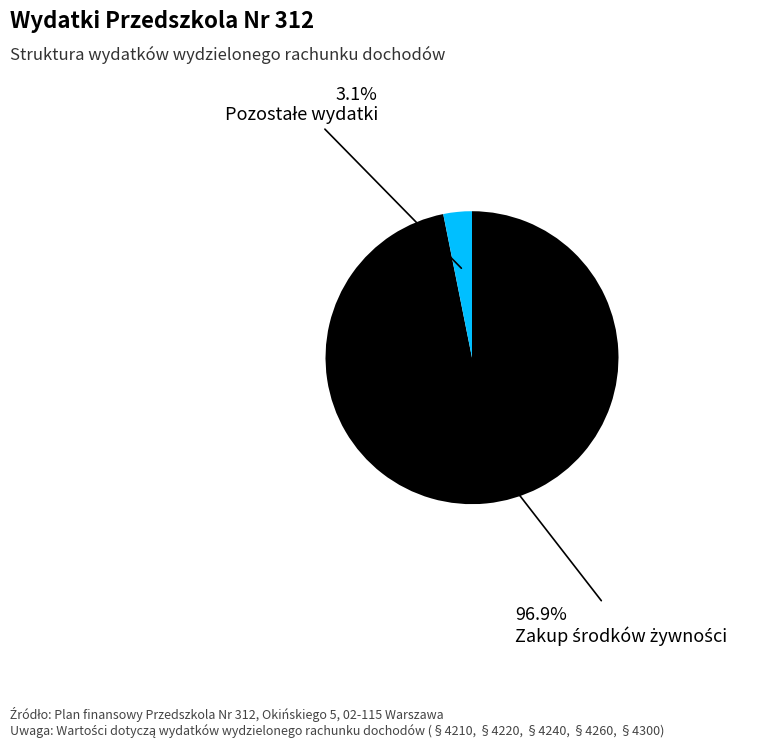

Is there a majority slice in this chart?

Yes